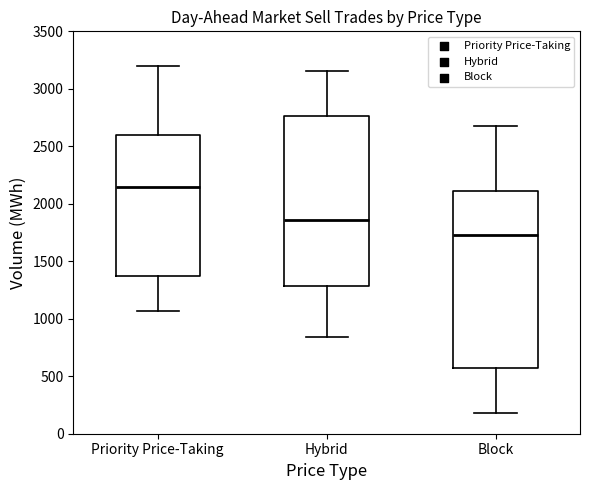

Which box has the highest median line?

Priority Price-Taking